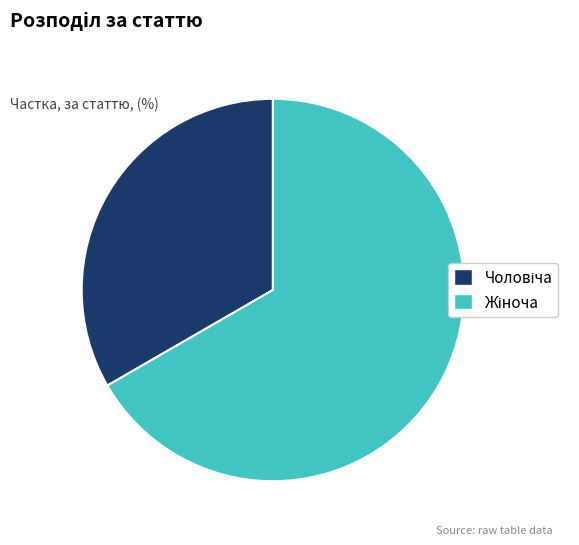

Does any single category account for the majority?

Yes